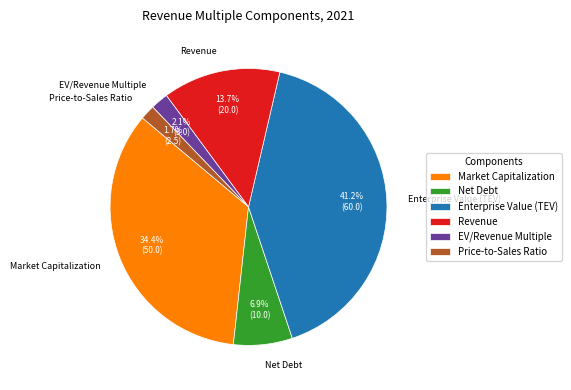

Which has a higher value, Net Debt or EV/Revenue Multiple?

Net Debt